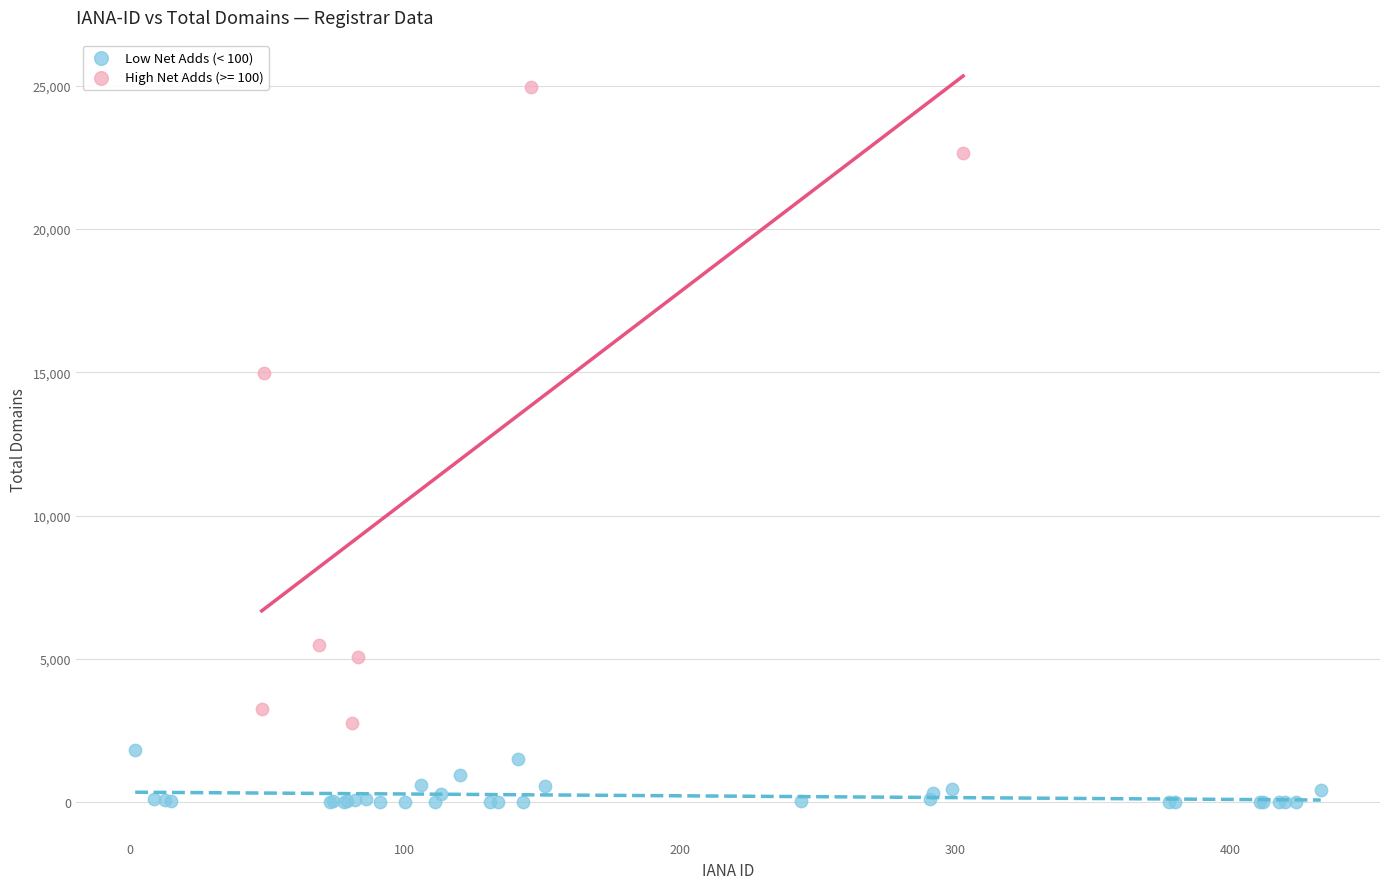

Which series contains the highest Y value?

High Net Adds (>= 100)